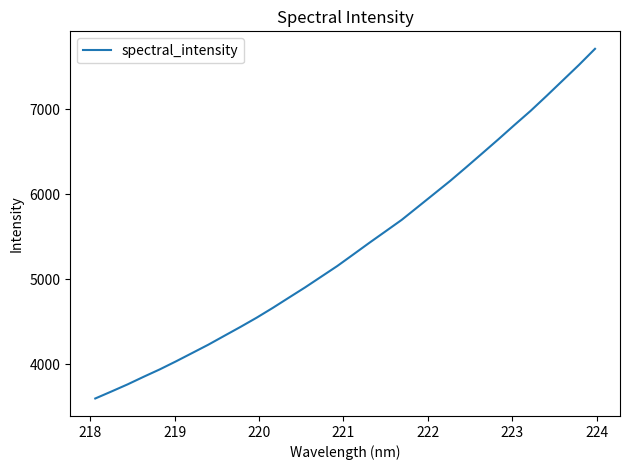

What is the difference between the maximum and minimum values?

4110.8